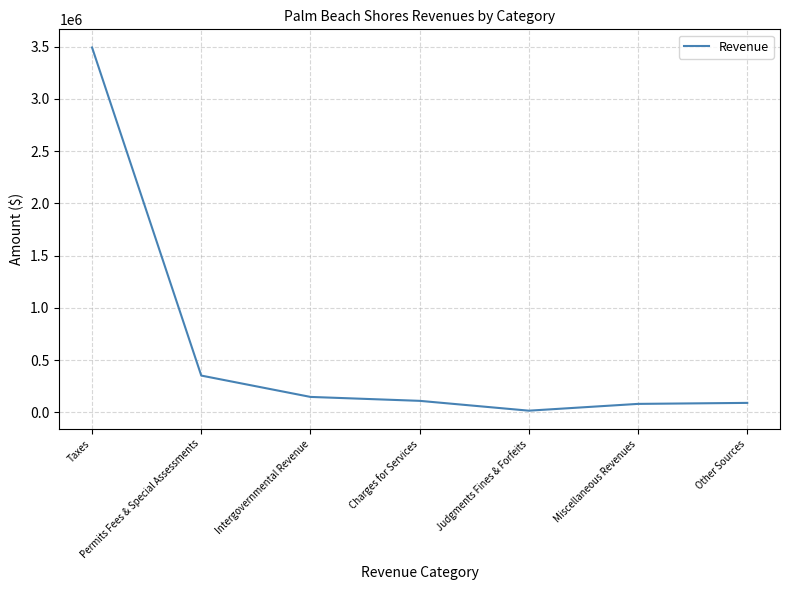

The value at Intergovernmental Revenue is 147157. True or false?

True